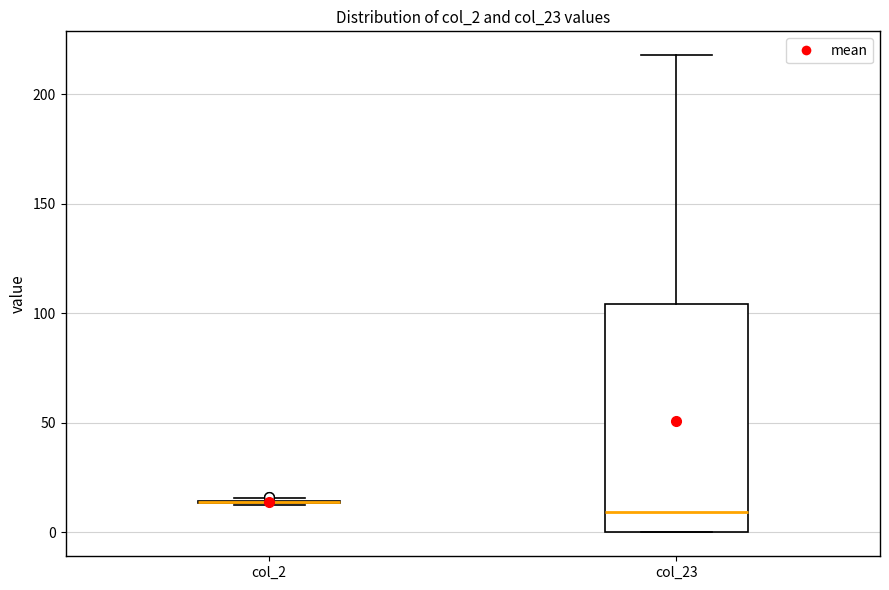

Reading left to right, transcribe this box plot: for each box, give where its median line is, the range the box spans, and where its two whiskers end, as read against the y-axis. The values are not printed on the chart, so give them approximately, as read against the axis.

col_2: box collapsed to a line at 15, whiskers 15 to 15
col_23: median 10, box 0 to 105, whiskers 0 to 220